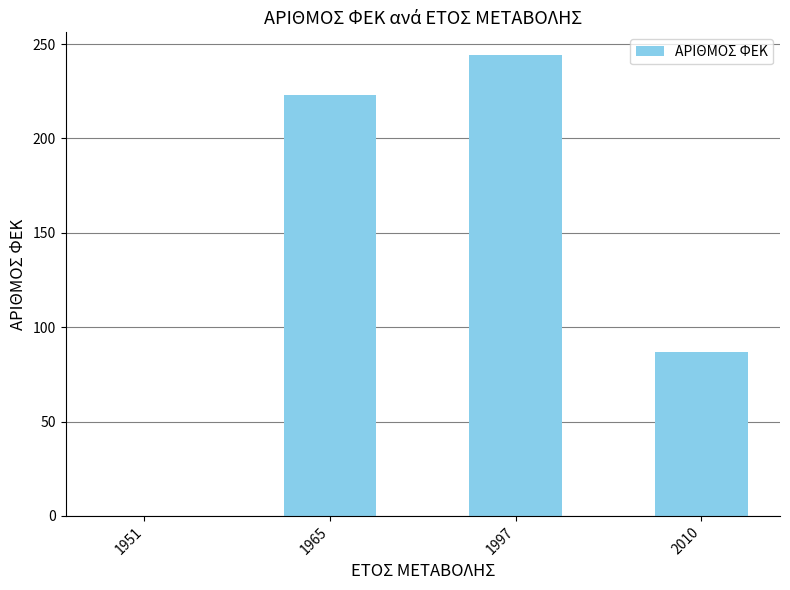

At which label is the value closest to 122?

2010